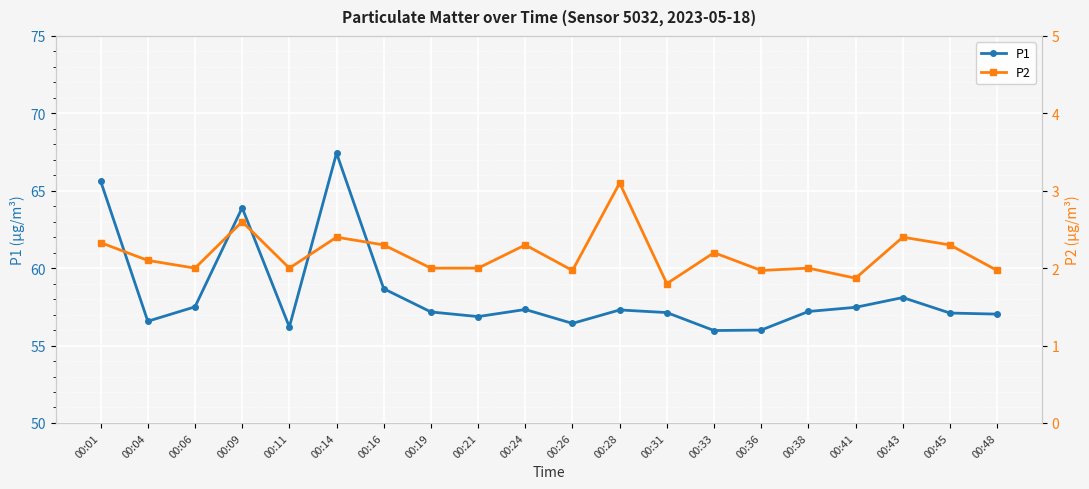

What is the value of the P1 point at the 17th from the left?

57.5